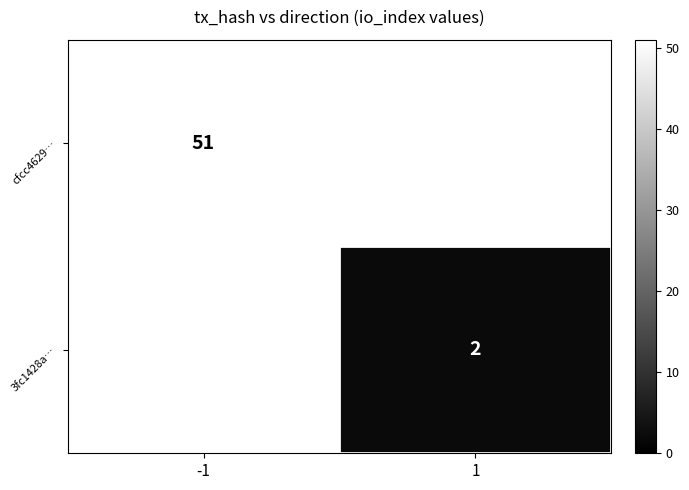

Is it true that cfcc4629… equals 91 at -1?

False